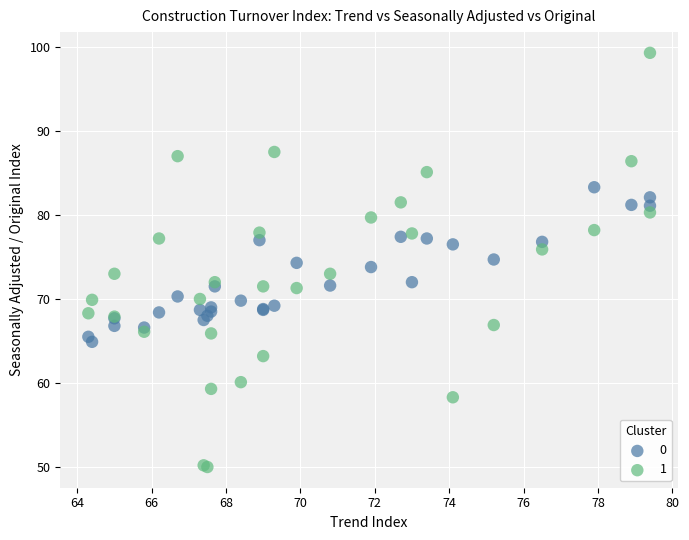

Which series reaches the minimum Y coordinate?

1